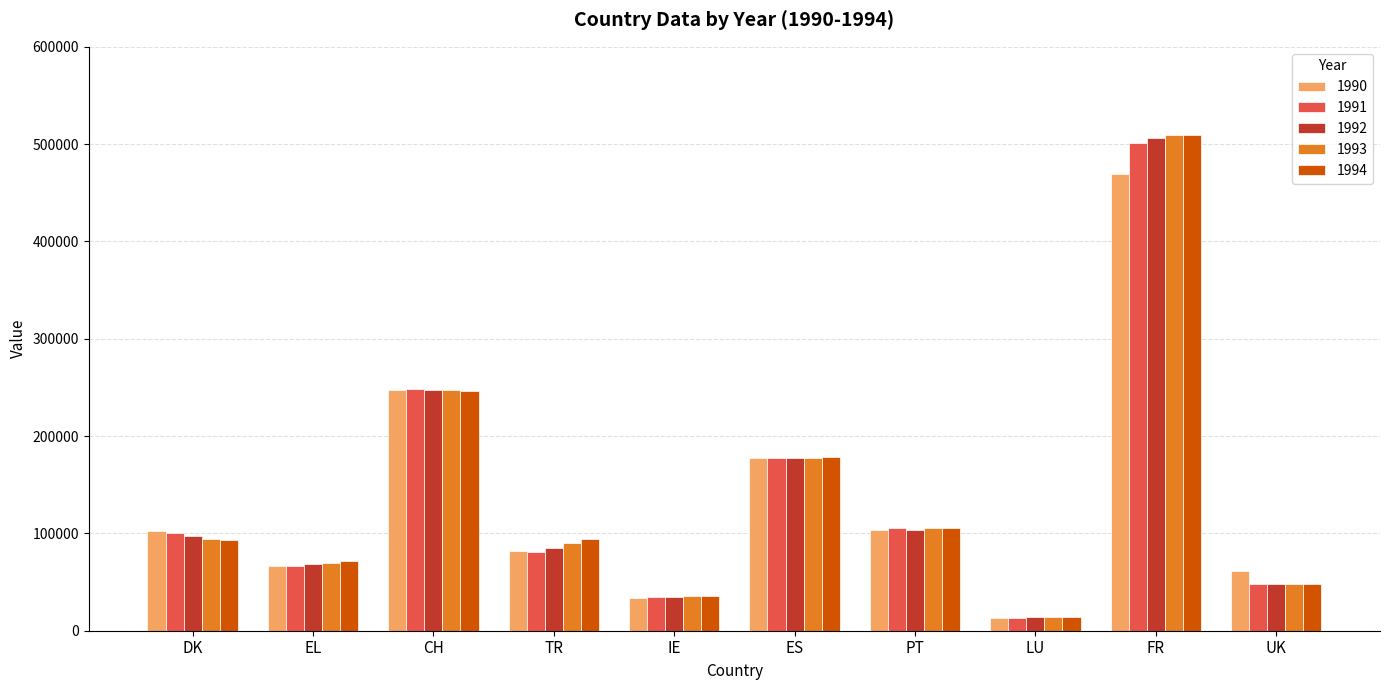

At which label is 1993 closest to 261606?

CH